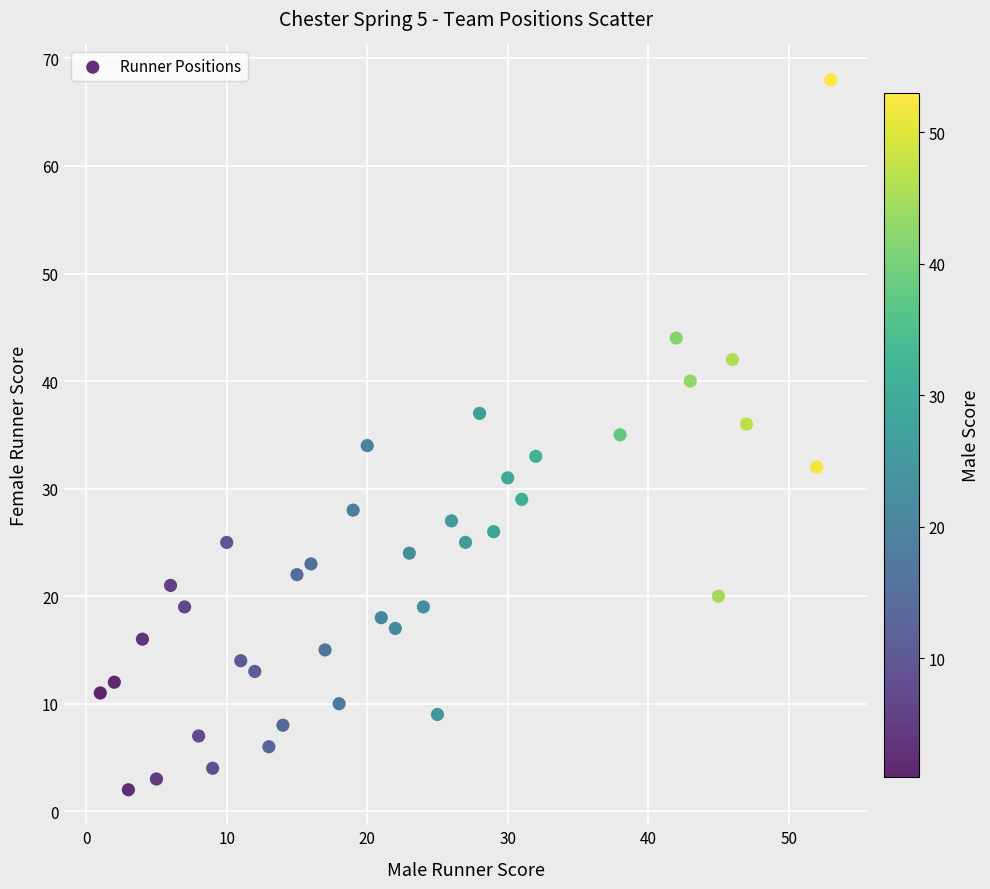

What is the range of Y values (max minus min)?

66